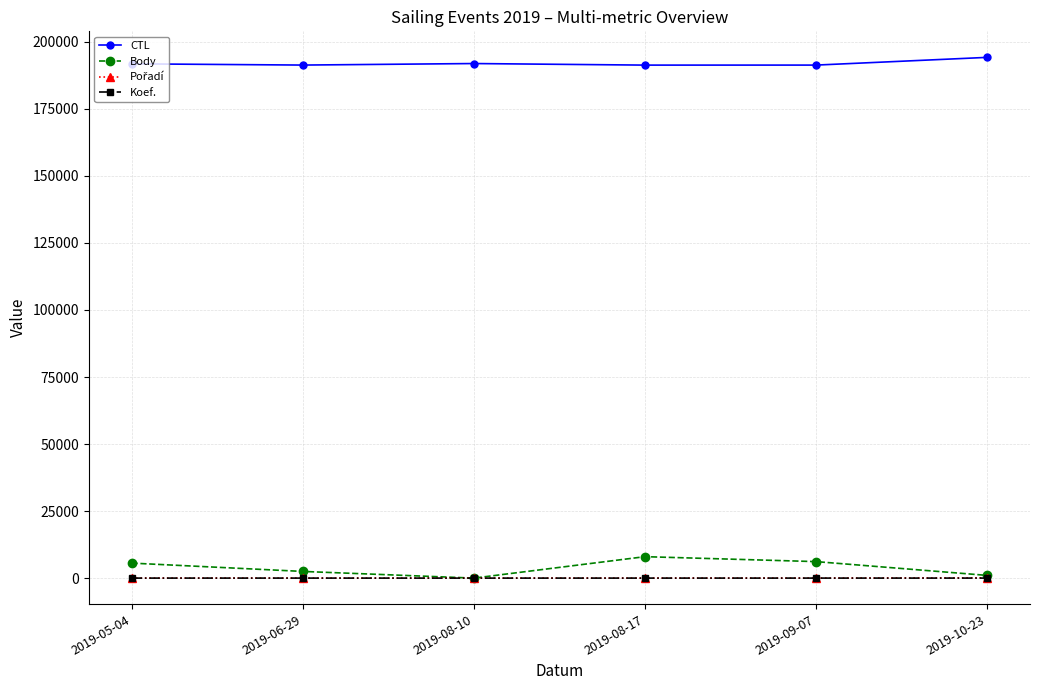

The value of CTL at 2019-09-07 is 191326. True or false?

True